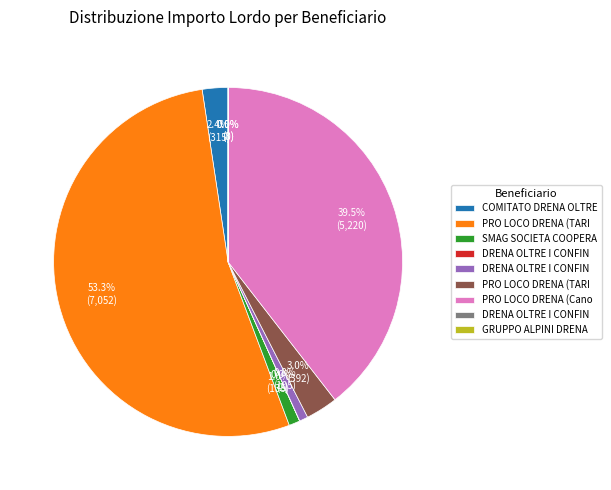

Does any single category account for the majority?

Yes